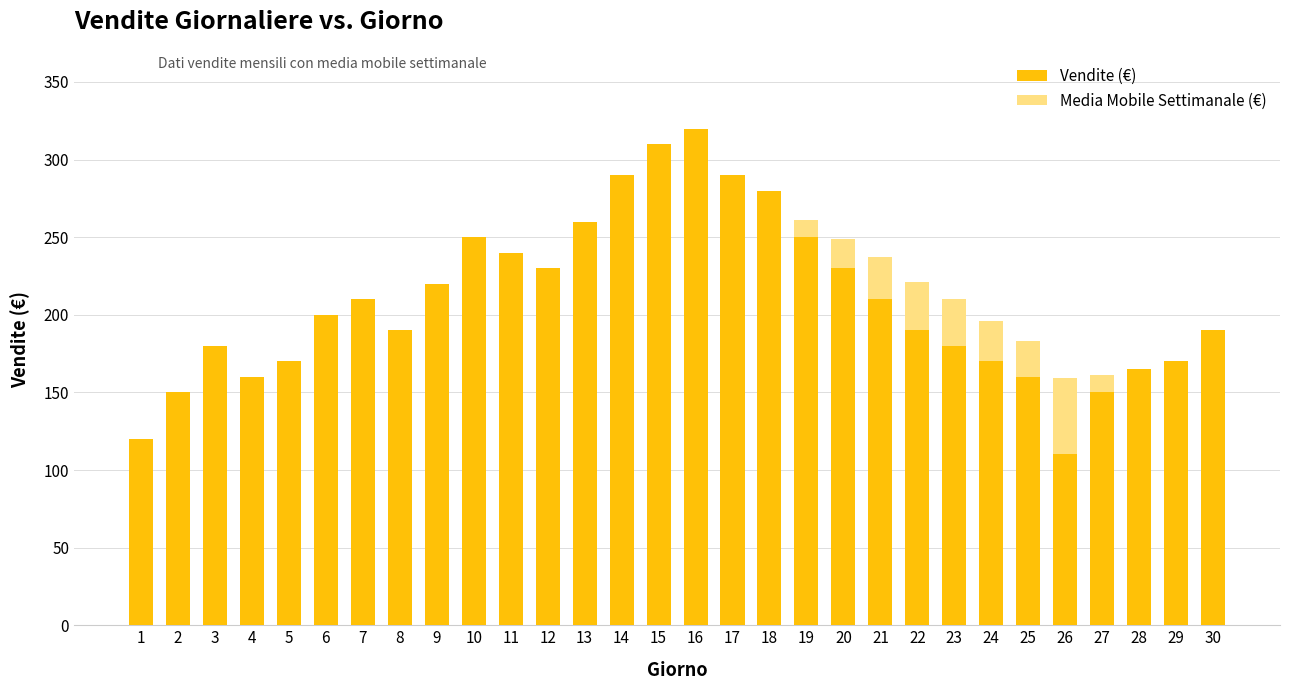

The value of Vendite (€) at 19 is 250. True or false?

True